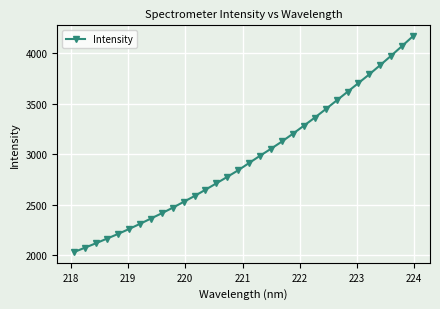

What is the maximum value shown in the chart?

4167.3